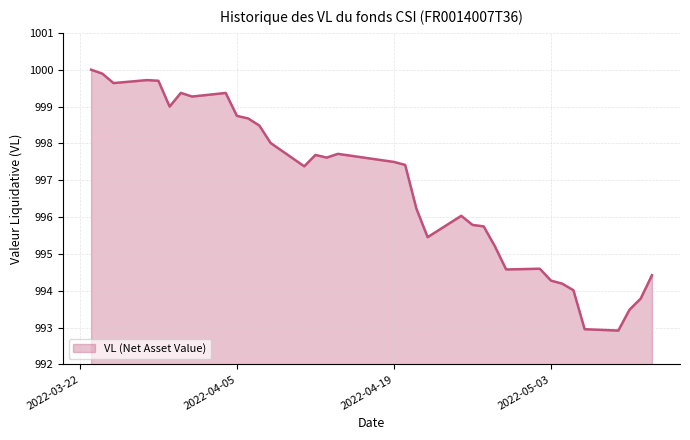

What is the maximum value shown in the chart?

1000.0